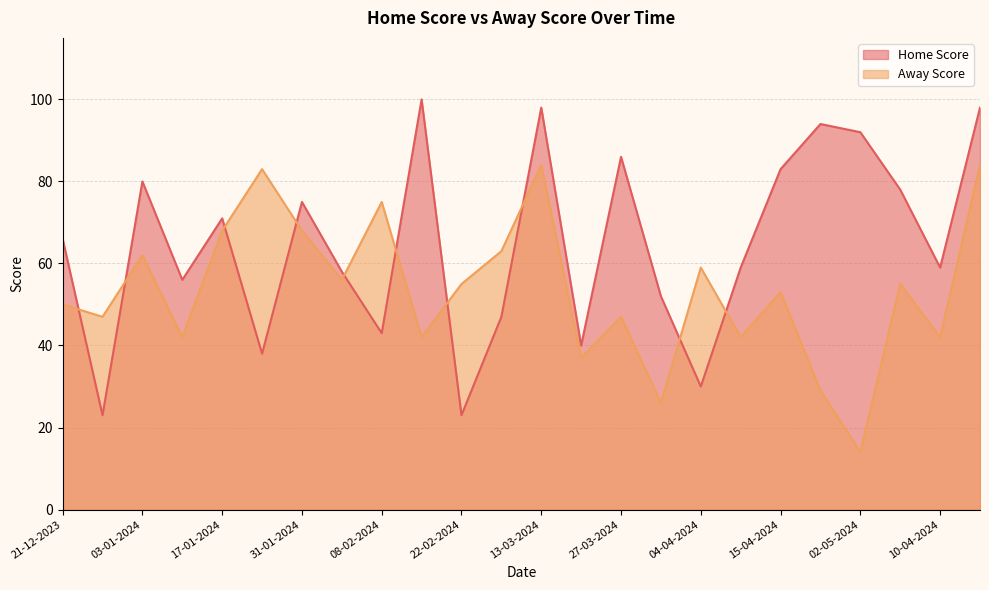

Is the value of Home Score at 10-04-2024 greater than the value of Away Score at 10-04-2024?

Yes